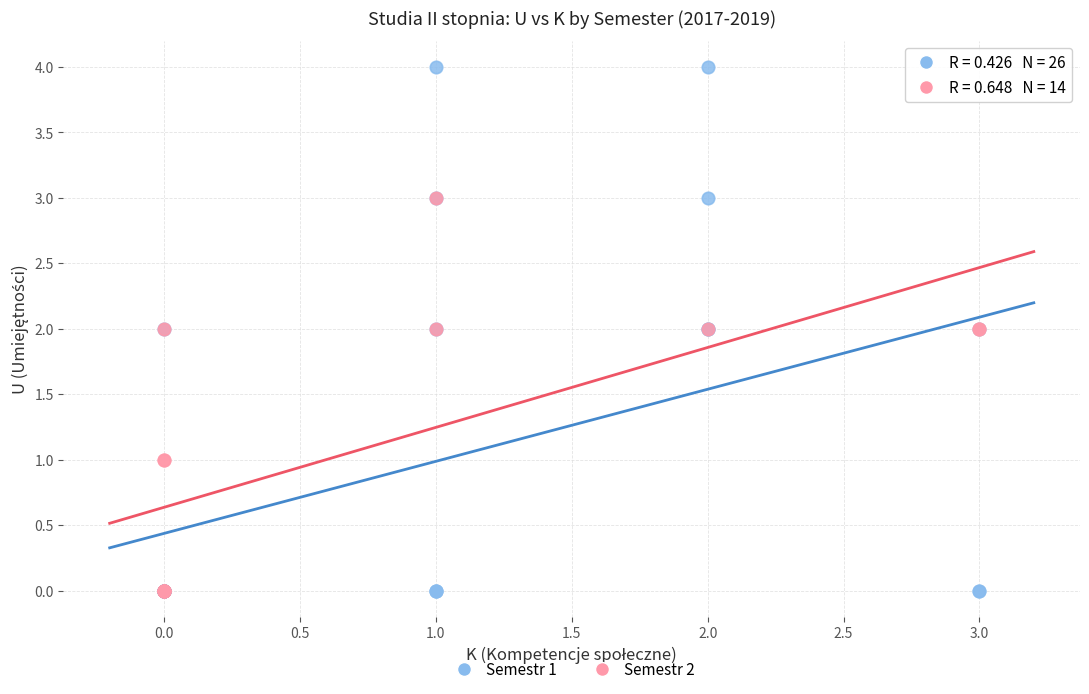

What are all the series names shown in the legend?

Semestr 1, Semestr 2